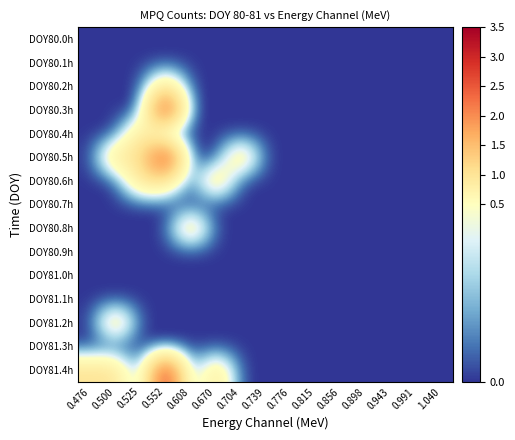

Reading left to right, what are all the values shown in this chart?

DOY80.0h: 0.476=0	0.500=0	0.525=0	0.552=0	0.608=0	0.670=0	0.704=0	0.739=0	0.776=0	0.815=0	0.856=0	0.898=0	0.943=0	0.991=0	1.040=0
DOY80.1h: 0.476=0	0.500=0	0.525=0	0.552=0	0.608=0	0.670=0	0.704=0	0.739=0	0.776=0	0.815=0	0.856=0	0.898=0	0.943=0	0.991=0	1.040=0
DOY80.2h: 0.476=0	0.500=0	0.525=0	0.552=1	0.608=0	0.670=0	0.704=0	0.739=0	0.776=0	0.815=0	0.856=0	0.898=0	0.943=0	0.991=0	1.040=0
DOY80.3h: 0.476=0	0.500=0	0.525=0	0.552=3	0.608=0	0.670=0	0.704=0	0.739=0	0.776=0	0.815=0	0.856=0	0.898=0	0.943=0	0.991=0	1.040=0
DOY80.4h: 0.476=0	0.500=0	0.525=1	0.552=0	0.608=0	0.670=0	0.704=0	0.739=0	0.776=0	0.815=0	0.856=0	0.898=0	0.943=0	0.991=0	1.040=0
DOY80.5h: 0.476=0	0.500=1	0.525=1	0.552=3	0.608=0	0.670=0	0.704=1	0.739=0	0.776=0	0.815=0	0.856=0	0.898=0	0.943=0	0.991=0	1.040=0
DOY80.6h: 0.476=0	0.500=0	0.525=1	0.552=1	0.608=0	0.670=1	0.704=0	0.739=0	0.776=0	0.815=0	0.856=0	0.898=0	0.943=0	0.991=0	1.040=0
DOY80.7h: 0.476=0	0.500=0	0.525=0	0.552=0	0.608=0	0.670=0	0.704=0	0.739=0	0.776=0	0.815=0	0.856=0	0.898=0	0.943=0	0.991=0	1.040=0
DOY80.8h: 0.476=0	0.500=0	0.525=0	0.552=0	0.608=1	0.670=0	0.704=0	0.739=0	0.776=0	0.815=0	0.856=0	0.898=0	0.943=0	0.991=0	1.040=0
DOY80.9h: 0.476=0	0.500=0	0.525=0	0.552=0	0.608=0	0.670=0	0.704=0	0.739=0	0.776=0	0.815=0	0.856=0	0.898=0	0.943=0	0.991=0	1.040=0
DOY81.0h: 0.476=0	0.500=0	0.525=0	0.552=0	0.608=0	0.670=0	0.704=0	0.739=0	0.776=0	0.815=0	0.856=0	0.898=0	0.943=0	0.991=0	1.040=0
DOY81.1h: 0.476=0	0.500=0	0.525=0	0.552=0	0.608=0	0.670=0	0.704=0	0.739=0	0.776=0	0.815=0	0.856=0	0.898=0	0.943=0	0.991=0	1.040=0
DOY81.2h: 0.476=0	0.500=1	0.525=0	0.552=0	0.608=0	0.670=0	0.704=0	0.739=0	0.776=0	0.815=0	0.856=0	0.898=0	0.943=0	0.991=0	1.040=0
DOY81.3h: 0.476=0	0.500=0	0.525=0	0.552=0	0.608=0	0.670=0	0.704=0	0.739=0	0.776=0	0.815=0	0.856=0	0.898=0	0.943=0	0.991=0	1.040=0
DOY81.4h: 0.476=1	0.500=1	0.525=0	0.552=3	0.608=0	0.670=1	0.704=0	0.739=0	0.776=0	0.815=0	0.856=0	0.898=0	0.943=0	0.991=0	1.040=0